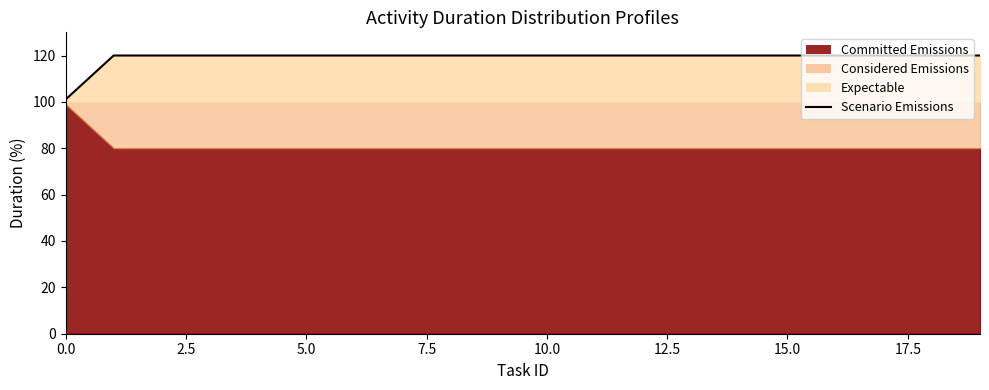

Does the chart display data point markers on the line(s)?

No